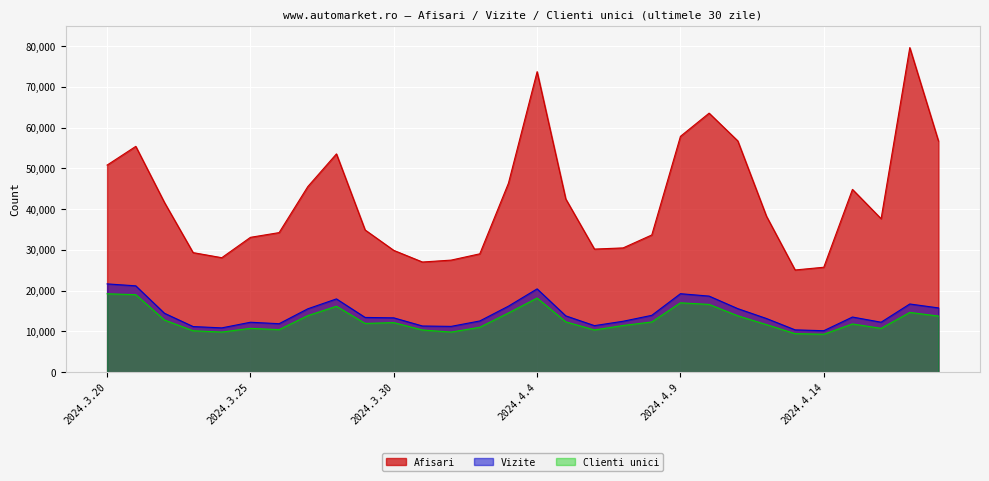

In Clienti unici, how many points are higher than both neighbors (excluding endpoints)?

7